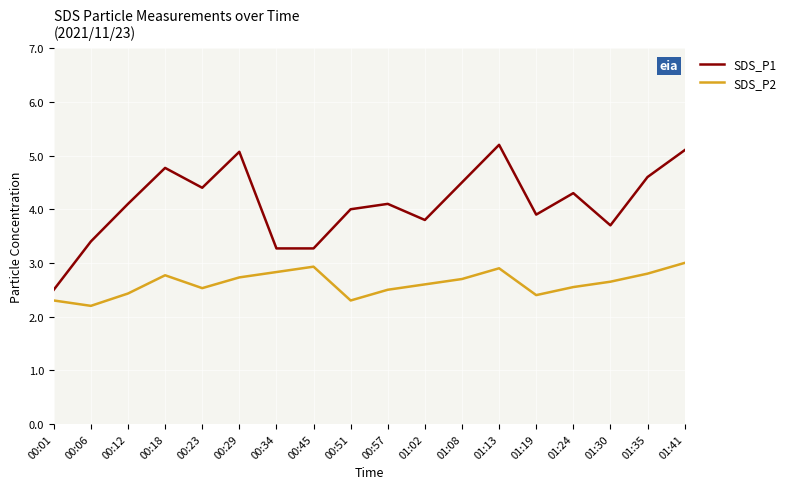

True or false: SDS_P1 and SDS_P2 cross at least once.

False